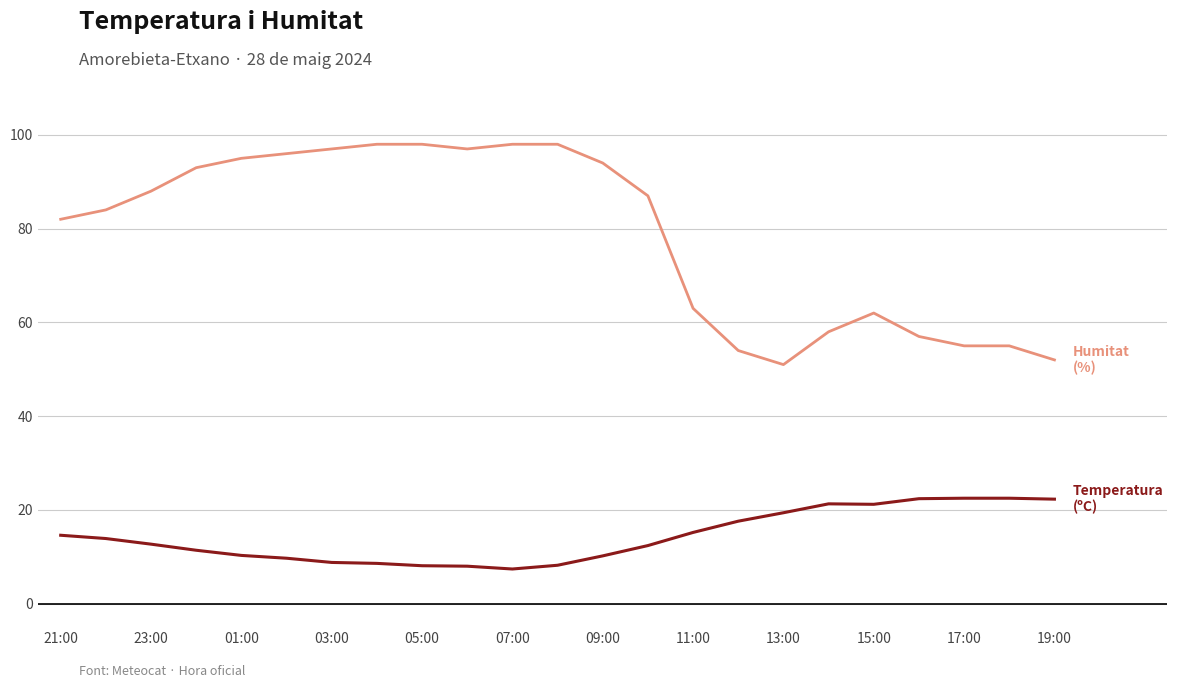

What is the greatest value displayed?

98.0